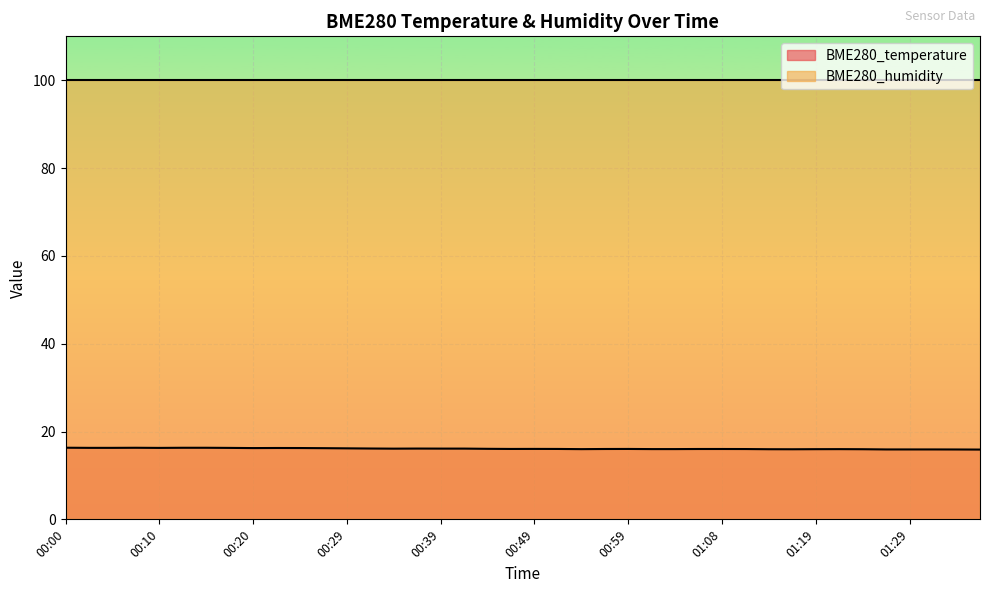

What value does the data have at 00:39?

16.1